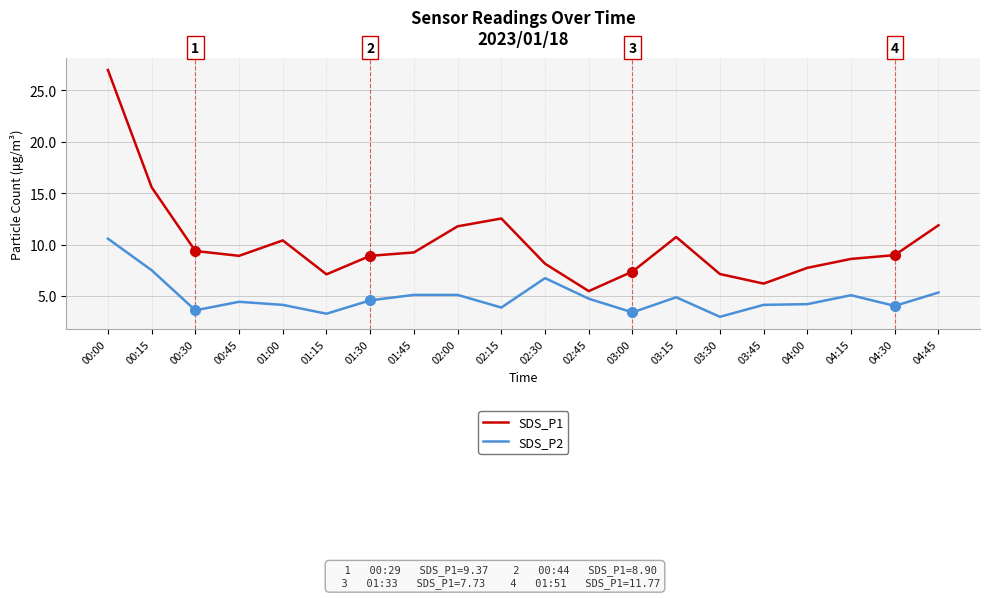

True or false: SDS_P2 and SDS_P1 intersect in this chart.

False